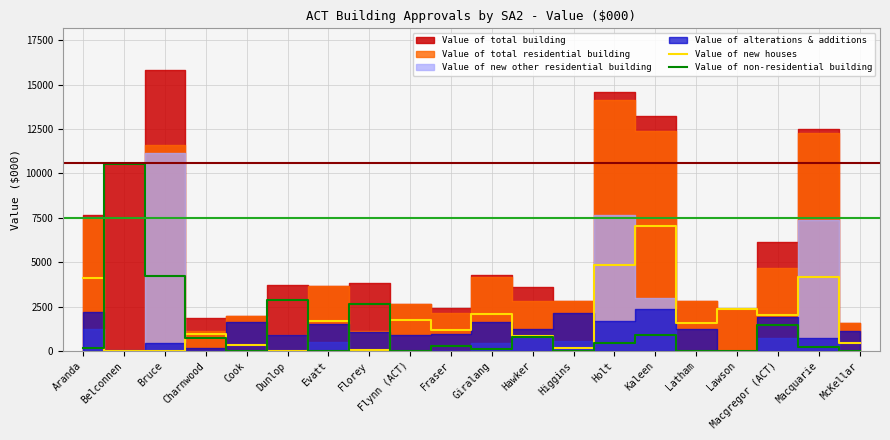

Which series ends up on top after the final intersection of Value of new houses and Value of non-residential building?

Value of new houses